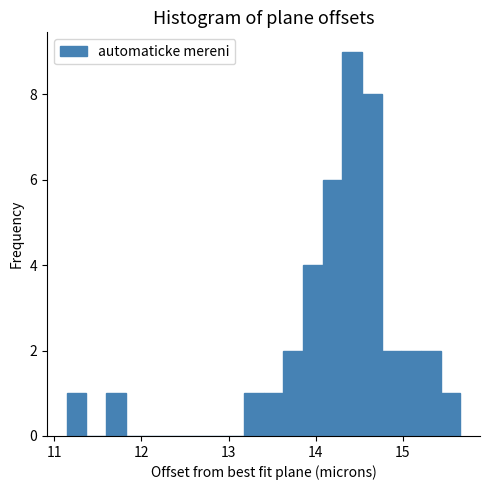

Around what value on the x-axis is the tallest bar? Give the approximate position of its centre, as read against the axis.

14.4